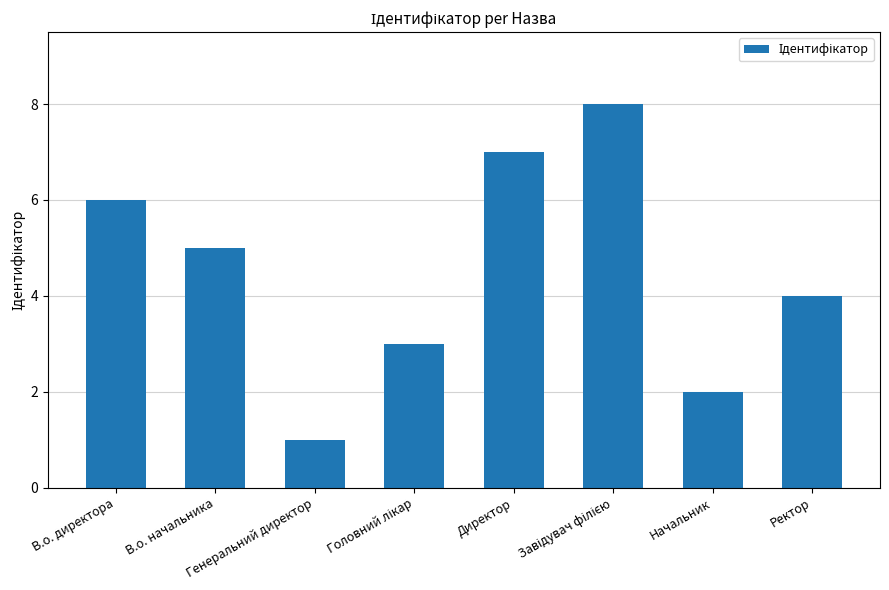

What is the minimum value shown in the chart?

1